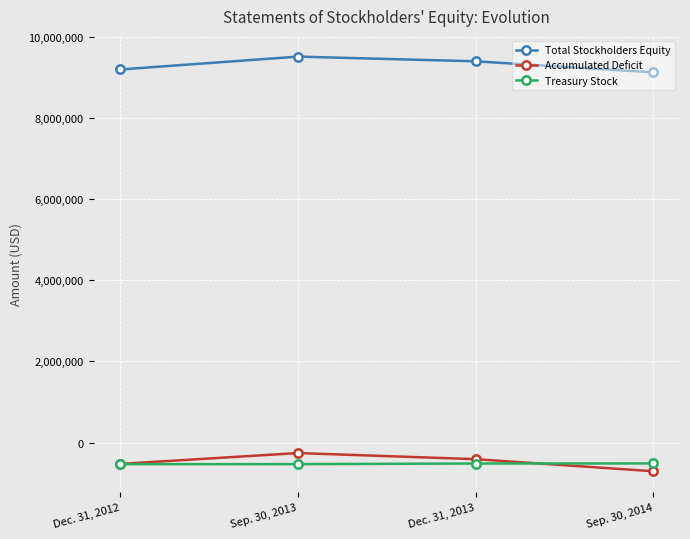

What is the label of the 3rd point from the right?

Sep. 30, 2013